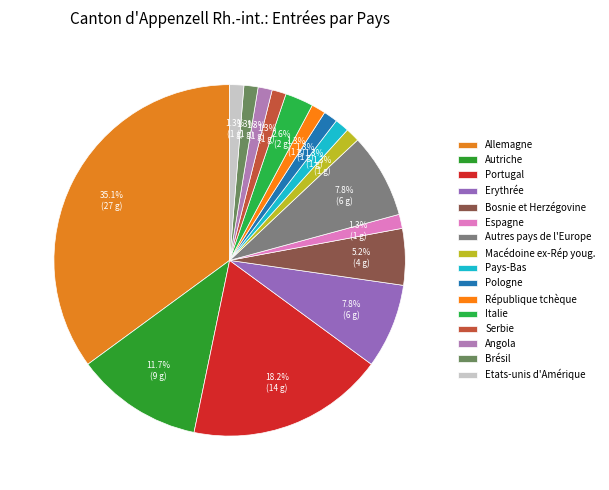

True or false: Brésil accounts for 1% of the total.

True